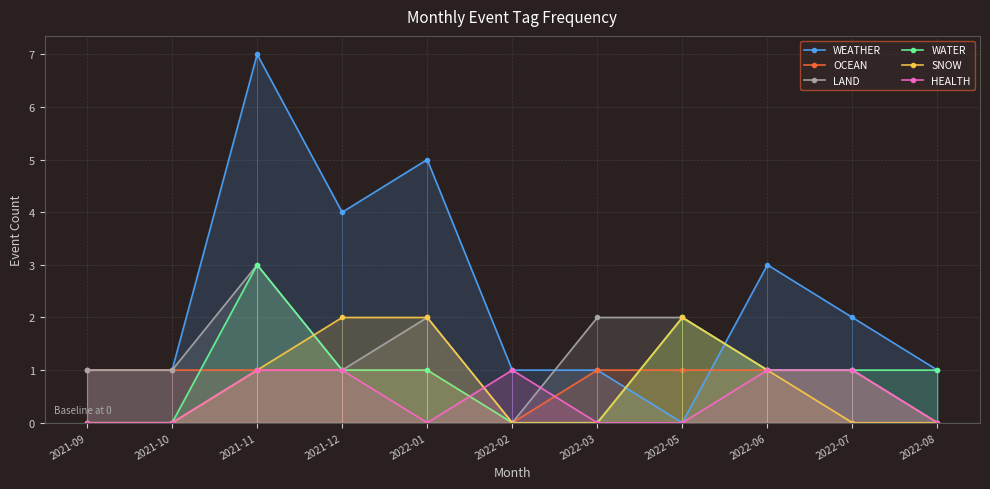

Which category has the highest value in the WATER series?

2021-11